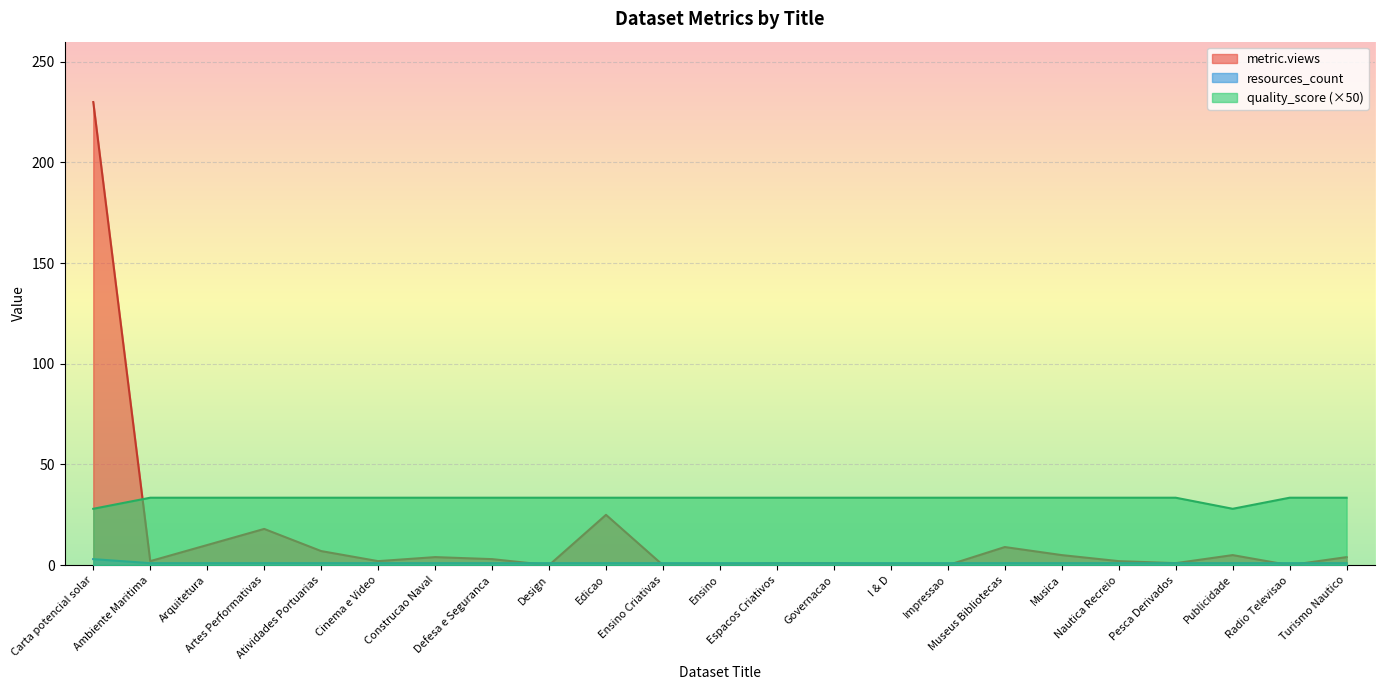

What is the value of the metric.views point at the 5th from the left?

7.0